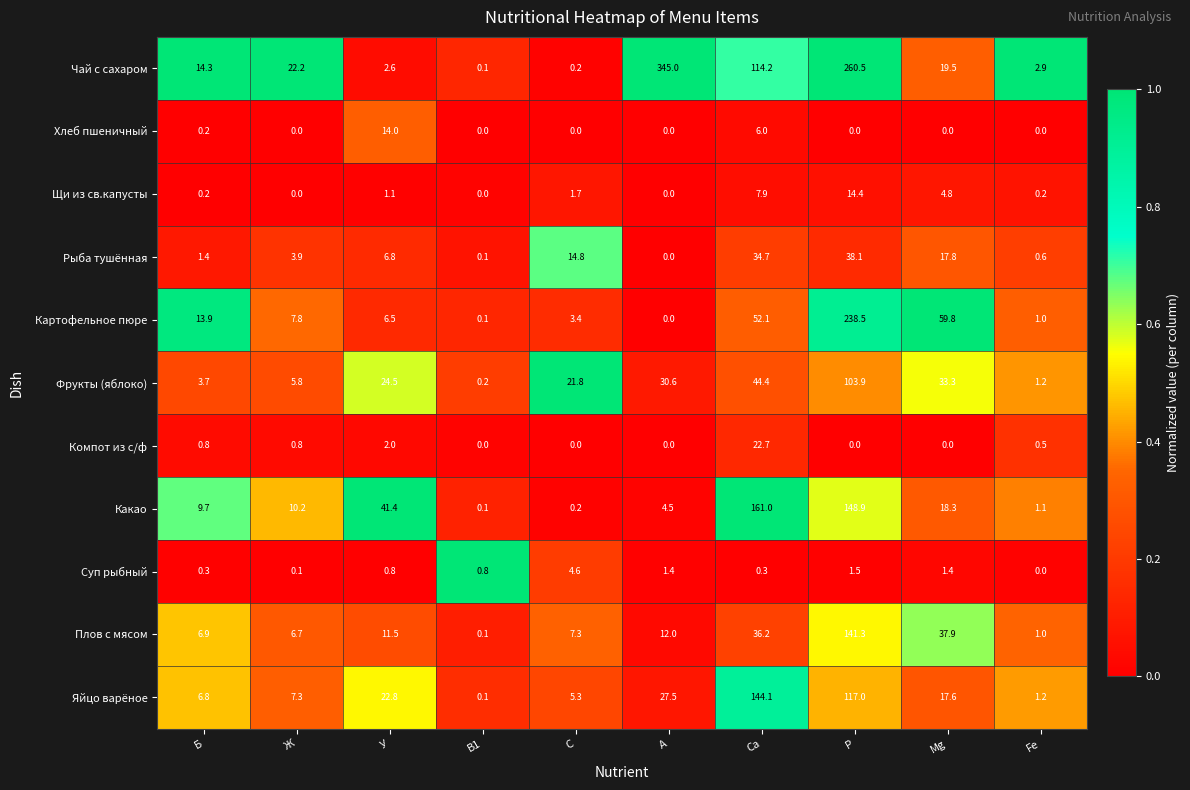

How many categories are shown in the chart?

10